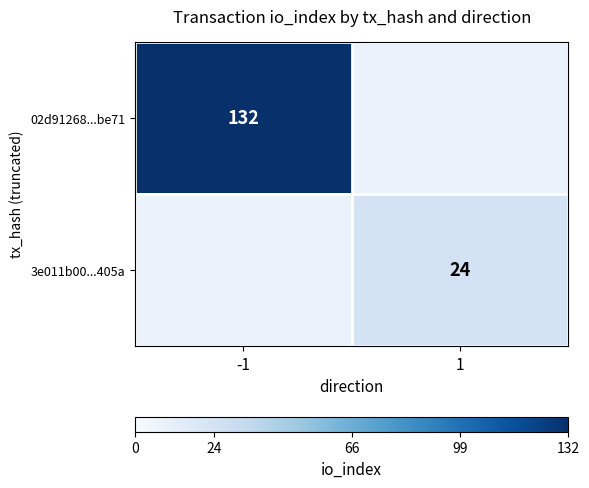

True or false: 02d91268...be71 has a value of 32 at -1.

False